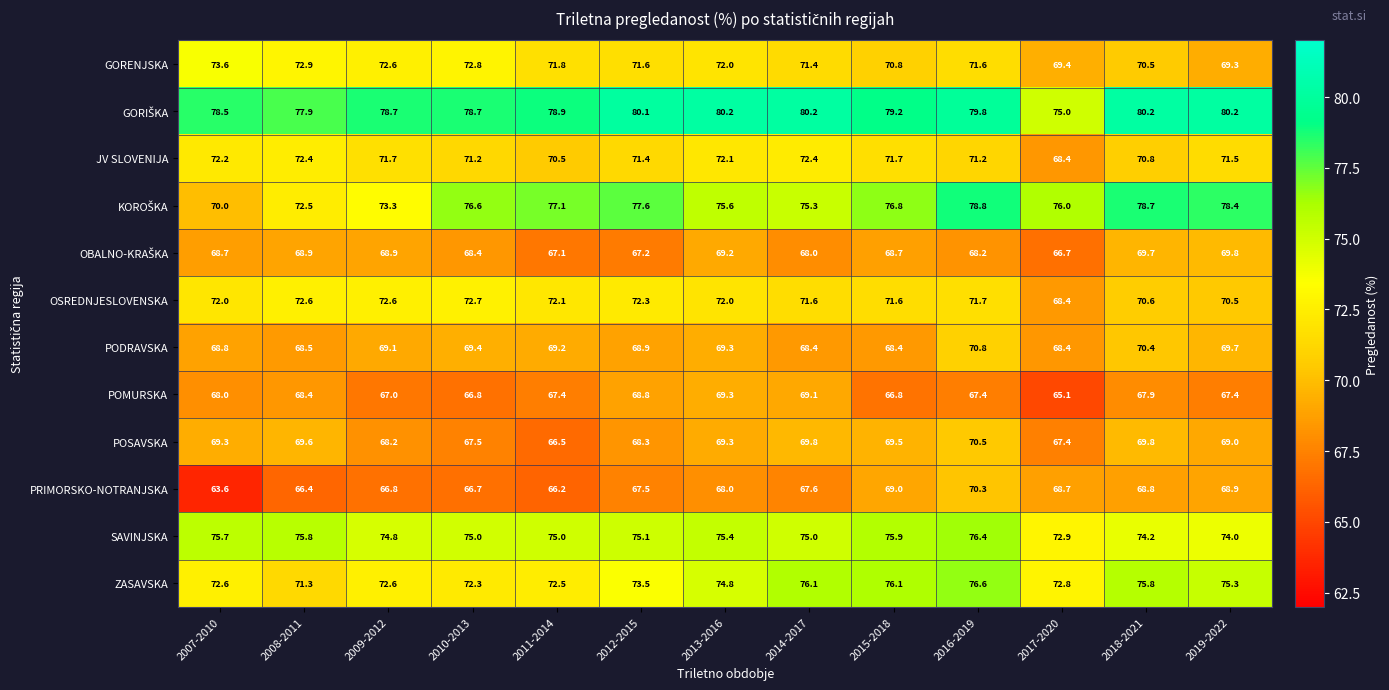

What is the total value across all series at 2009-2012?

856.3